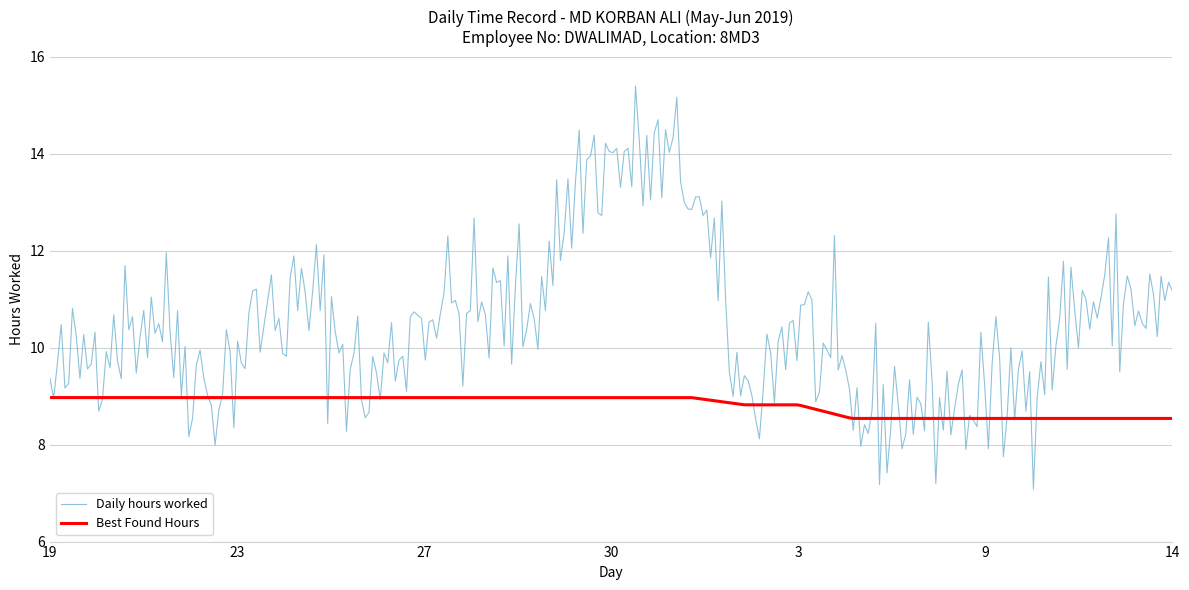

Rank the series by their average value, from highest to lowest.

Daily hours worked, Best Found Hours